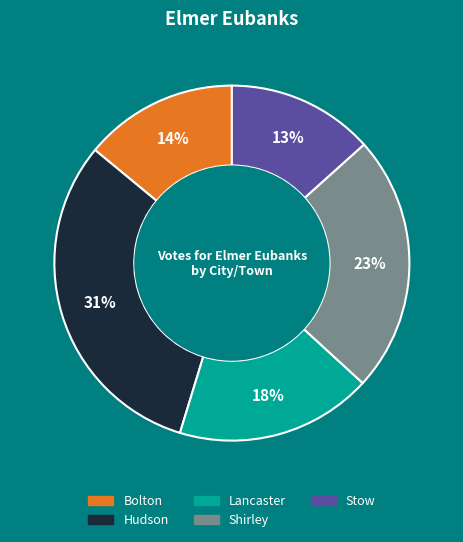

Rank the categories by value from lowest to highest.

Stow, Bolton, Lancaster, Shirley, Hudson